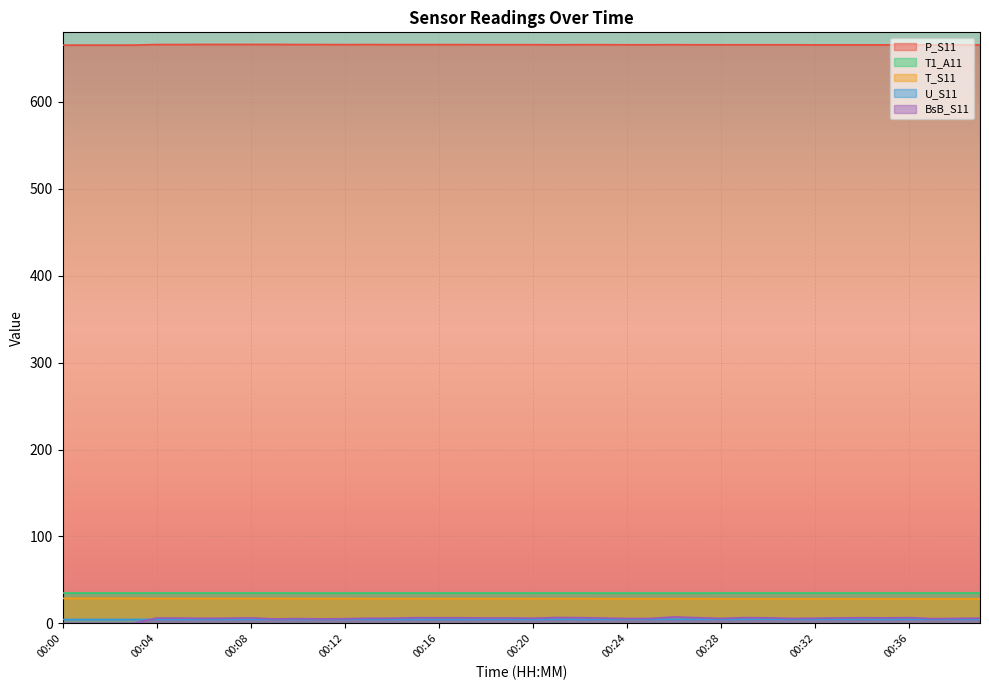

True or false: P_S11 and BsB_S11 intersect in this chart.

False